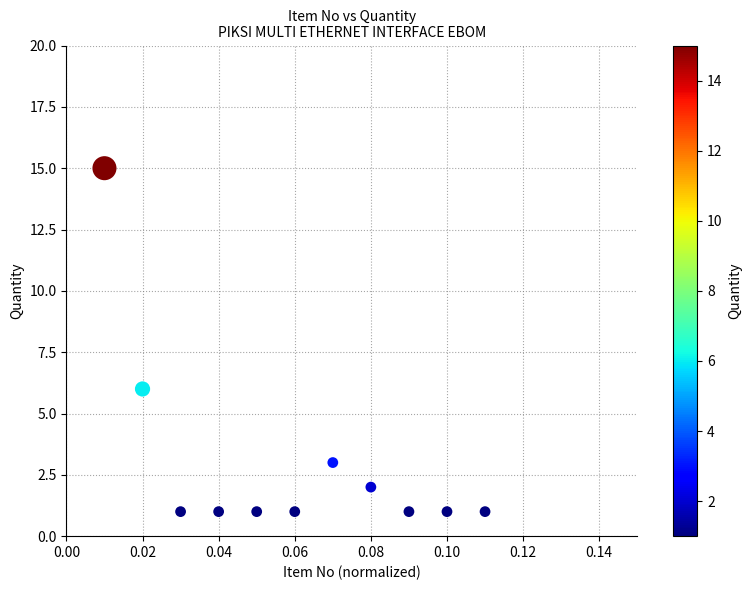

What Y value in the scatter plot is closest to 8?

6